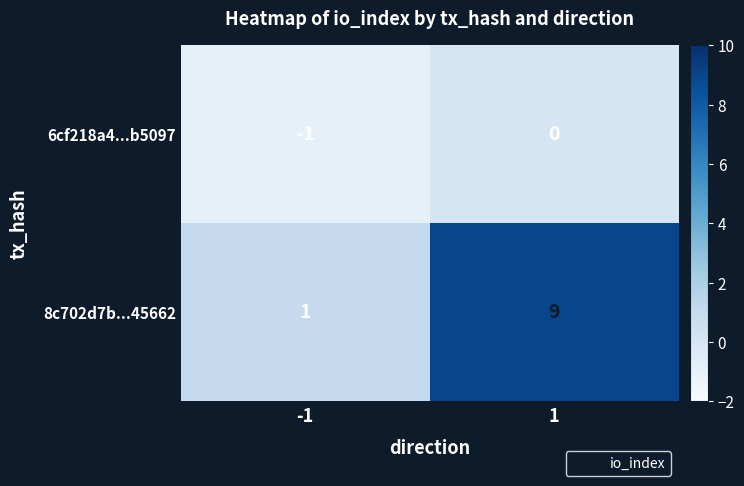

The 8c702d7b...45662 series shows 9 at 1. True or false?

True